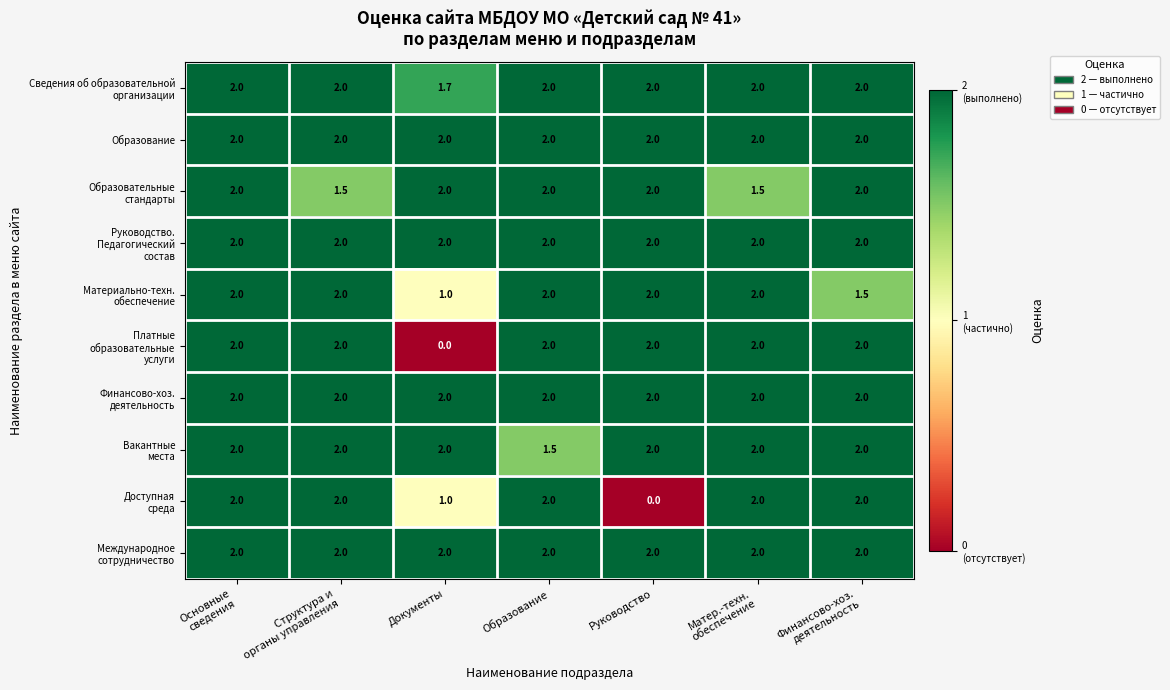

At how many categories does at least one series exceed 1?

7